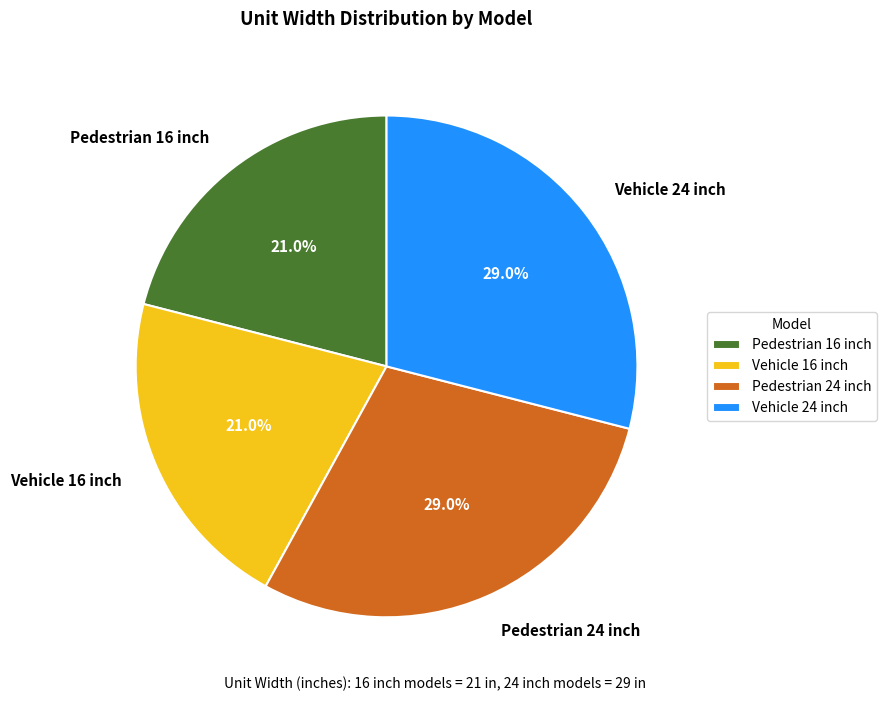

Does any single category account for the majority?

No